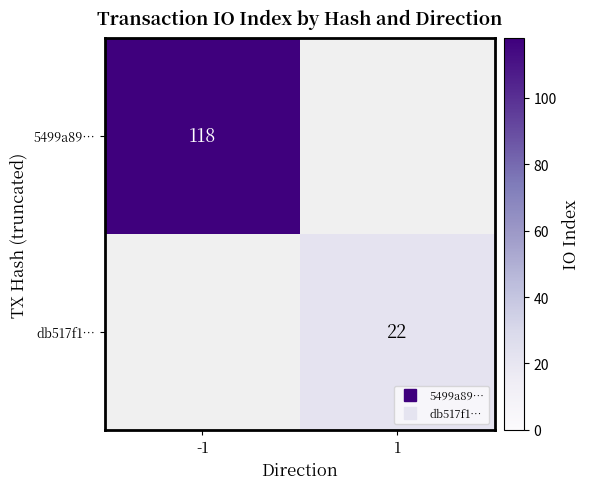

What is the difference between the db517f1… values at 1 and -1?

22